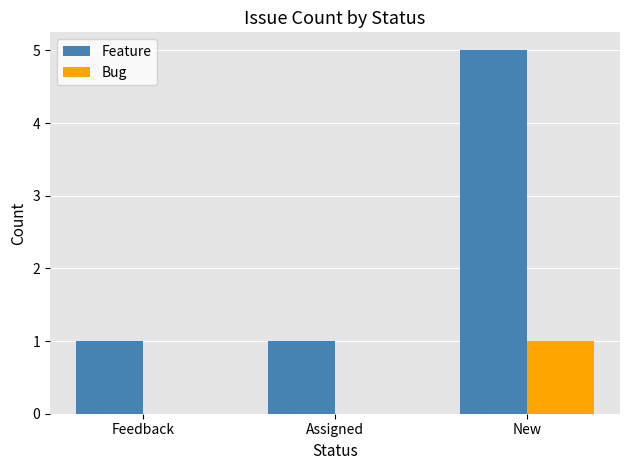

Is it true that Bug equals 1 at New?

True